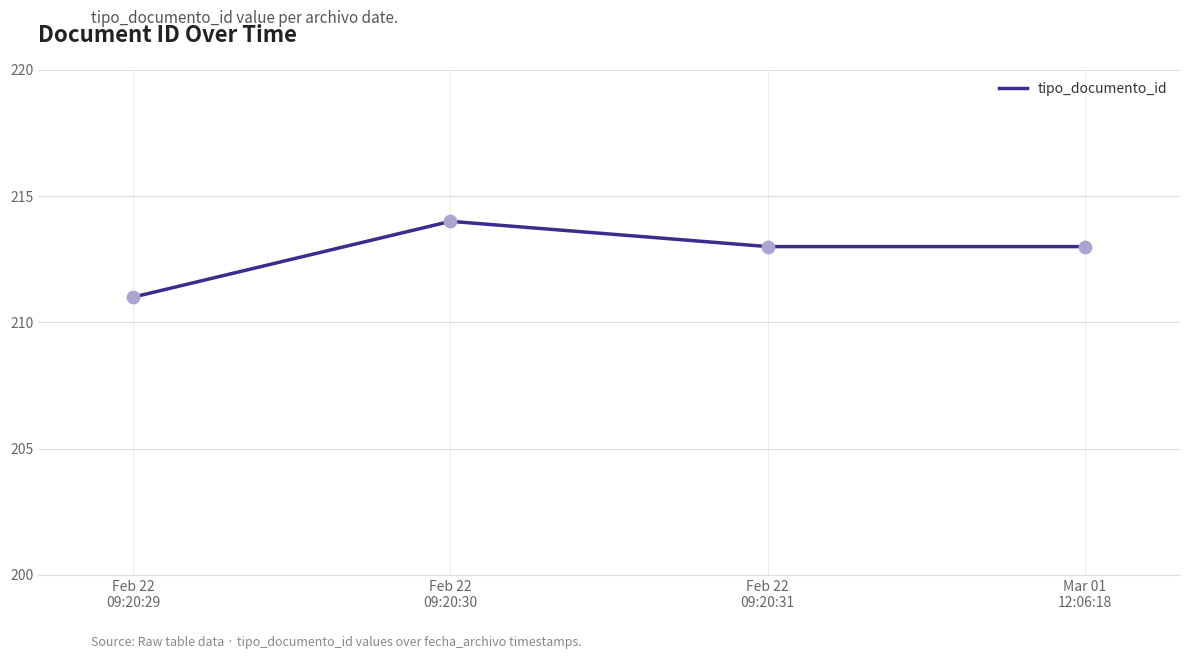

What is the change in value from Feb 22
09:20:30 to Feb 22
09:20:31?

-1